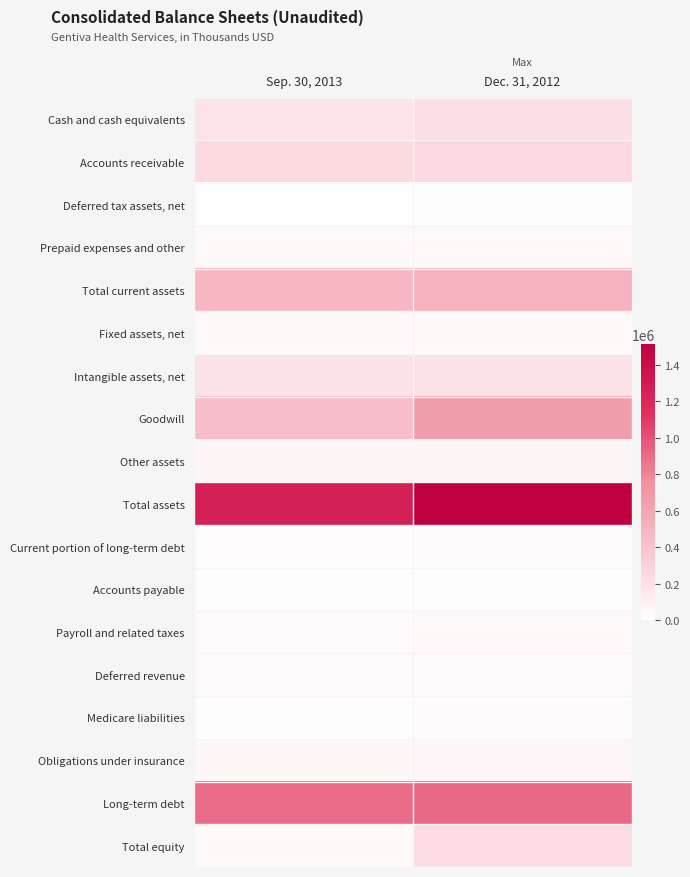

At how many categories does at least one series exceed 667152?

2